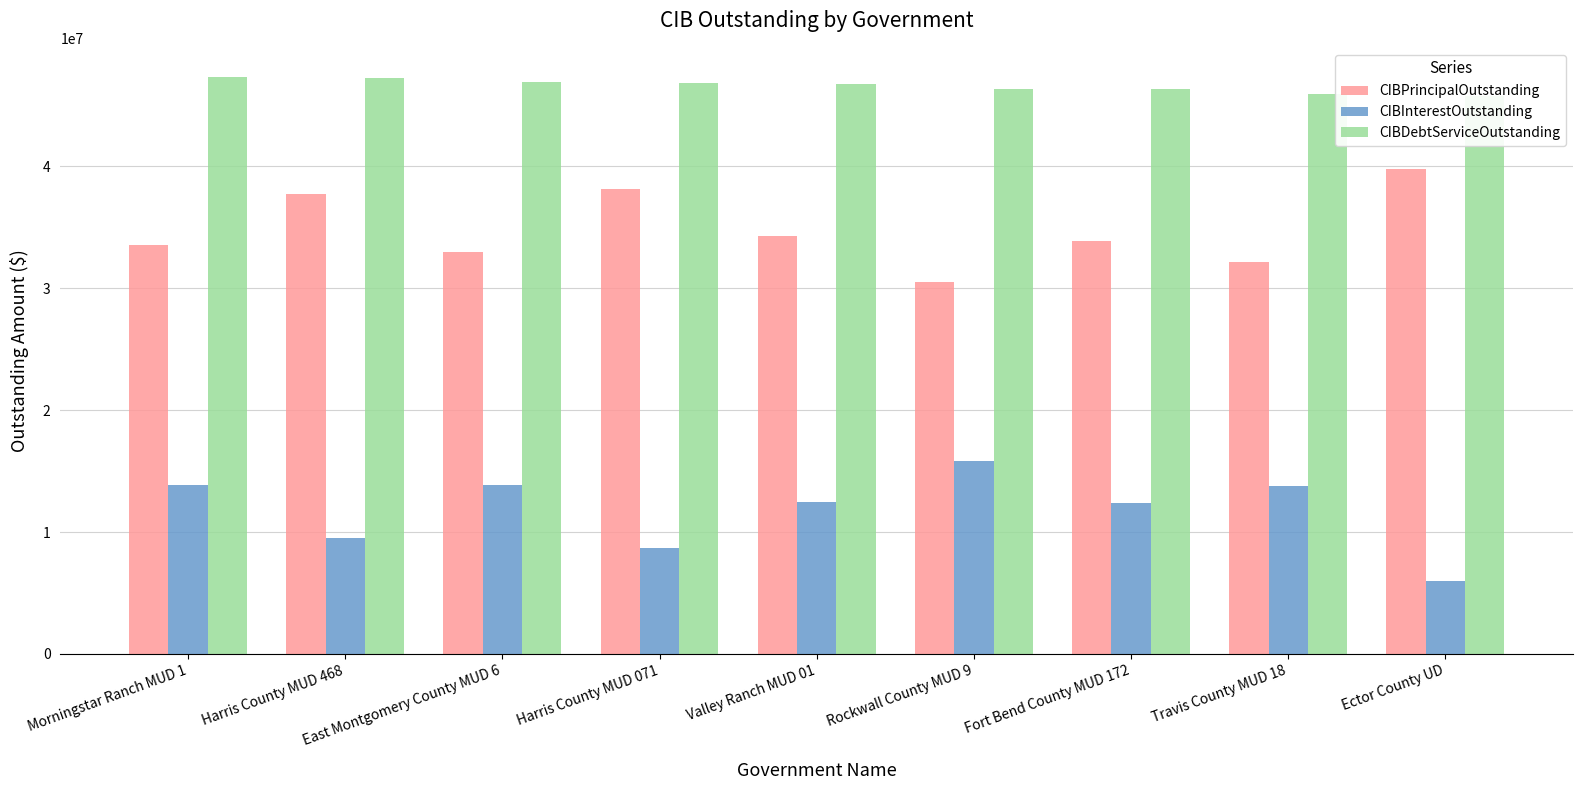

What is the label of the 9th bar from the right?

Morningstar Ranch MUD 1